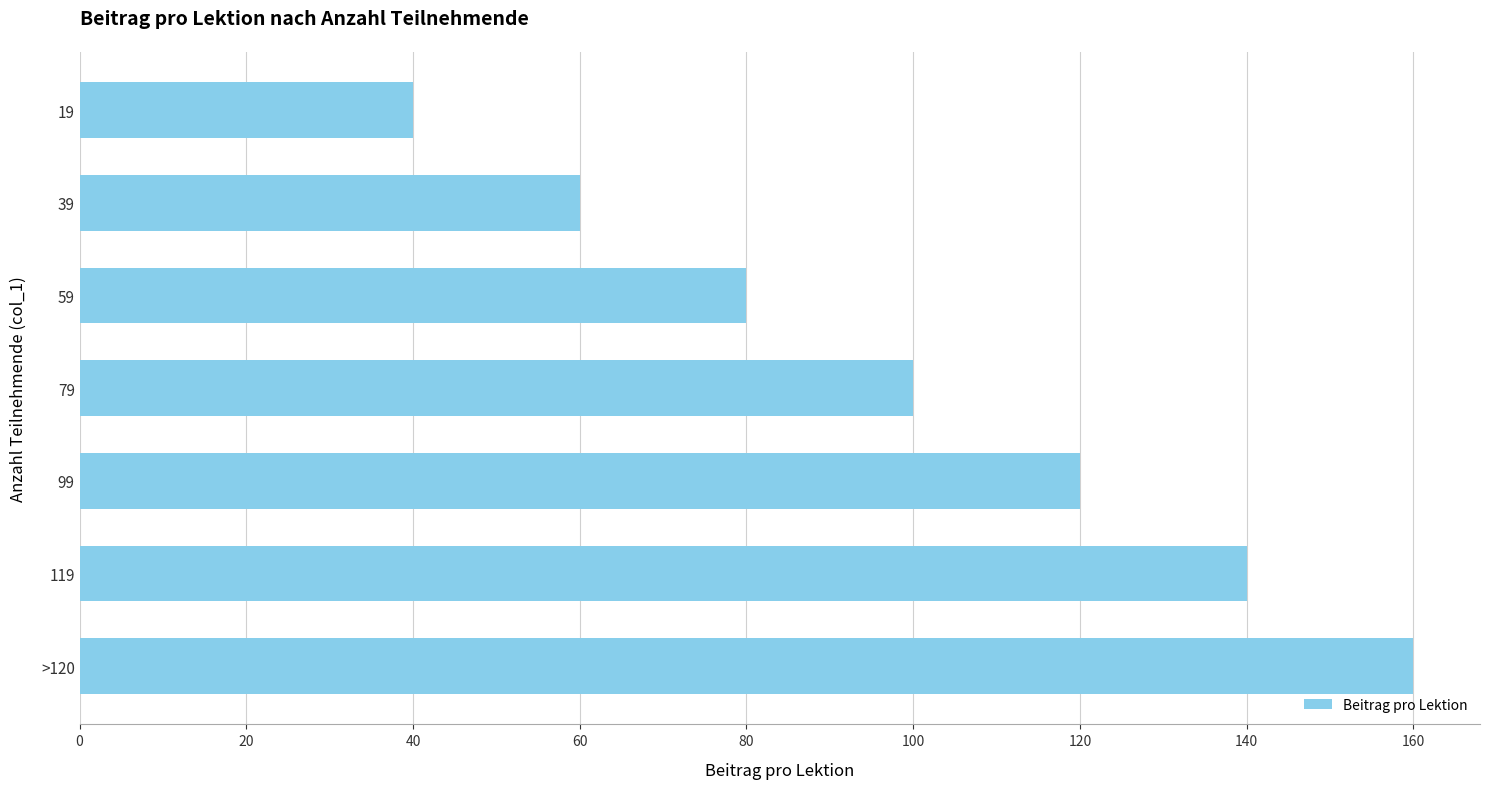

How many series are shown in this chart?

1